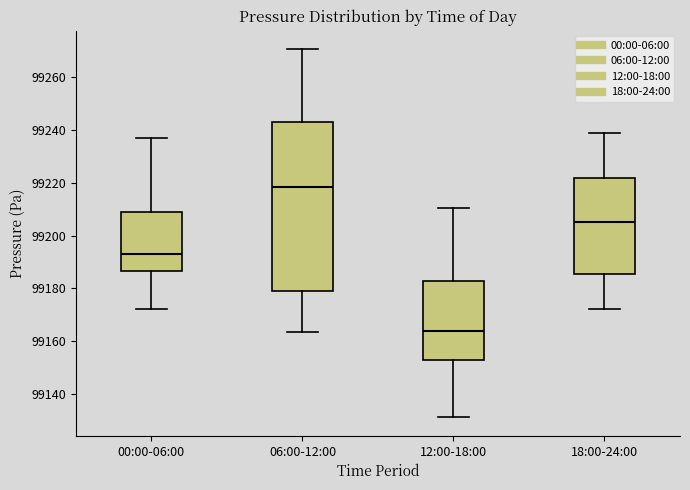

Reading left to right, transcribe this box plot: for each box, give where its median line is, the range the box spans, and where its two whiskers end, as read against the y-axis. The values are not printed on the chart, so give them approximately, as read against the axis.

00:00-06:00: median 99192, box 99186 to 99208, whiskers 99172 to 99236
06:00-12:00: median 99218, box 99178 to 99242, whiskers 99164 to 99270
12:00-18:00: median 99164, box 99152 to 99182, whiskers 99132 to 99210
18:00-24:00: median 99206, box 99186 to 99222, whiskers 99172 to 99238